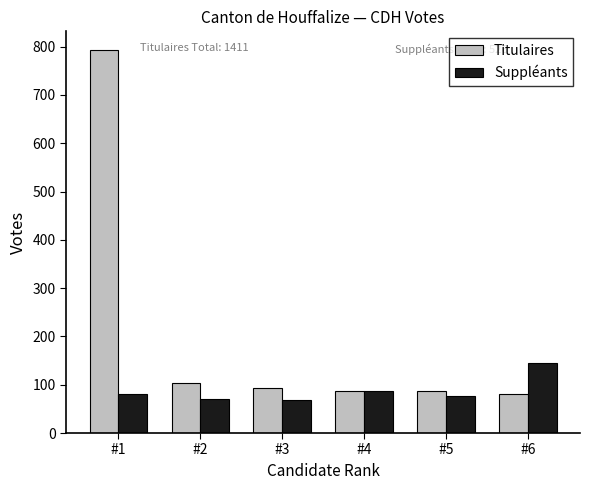

Which series has the largest total across all categories?

Titulaires